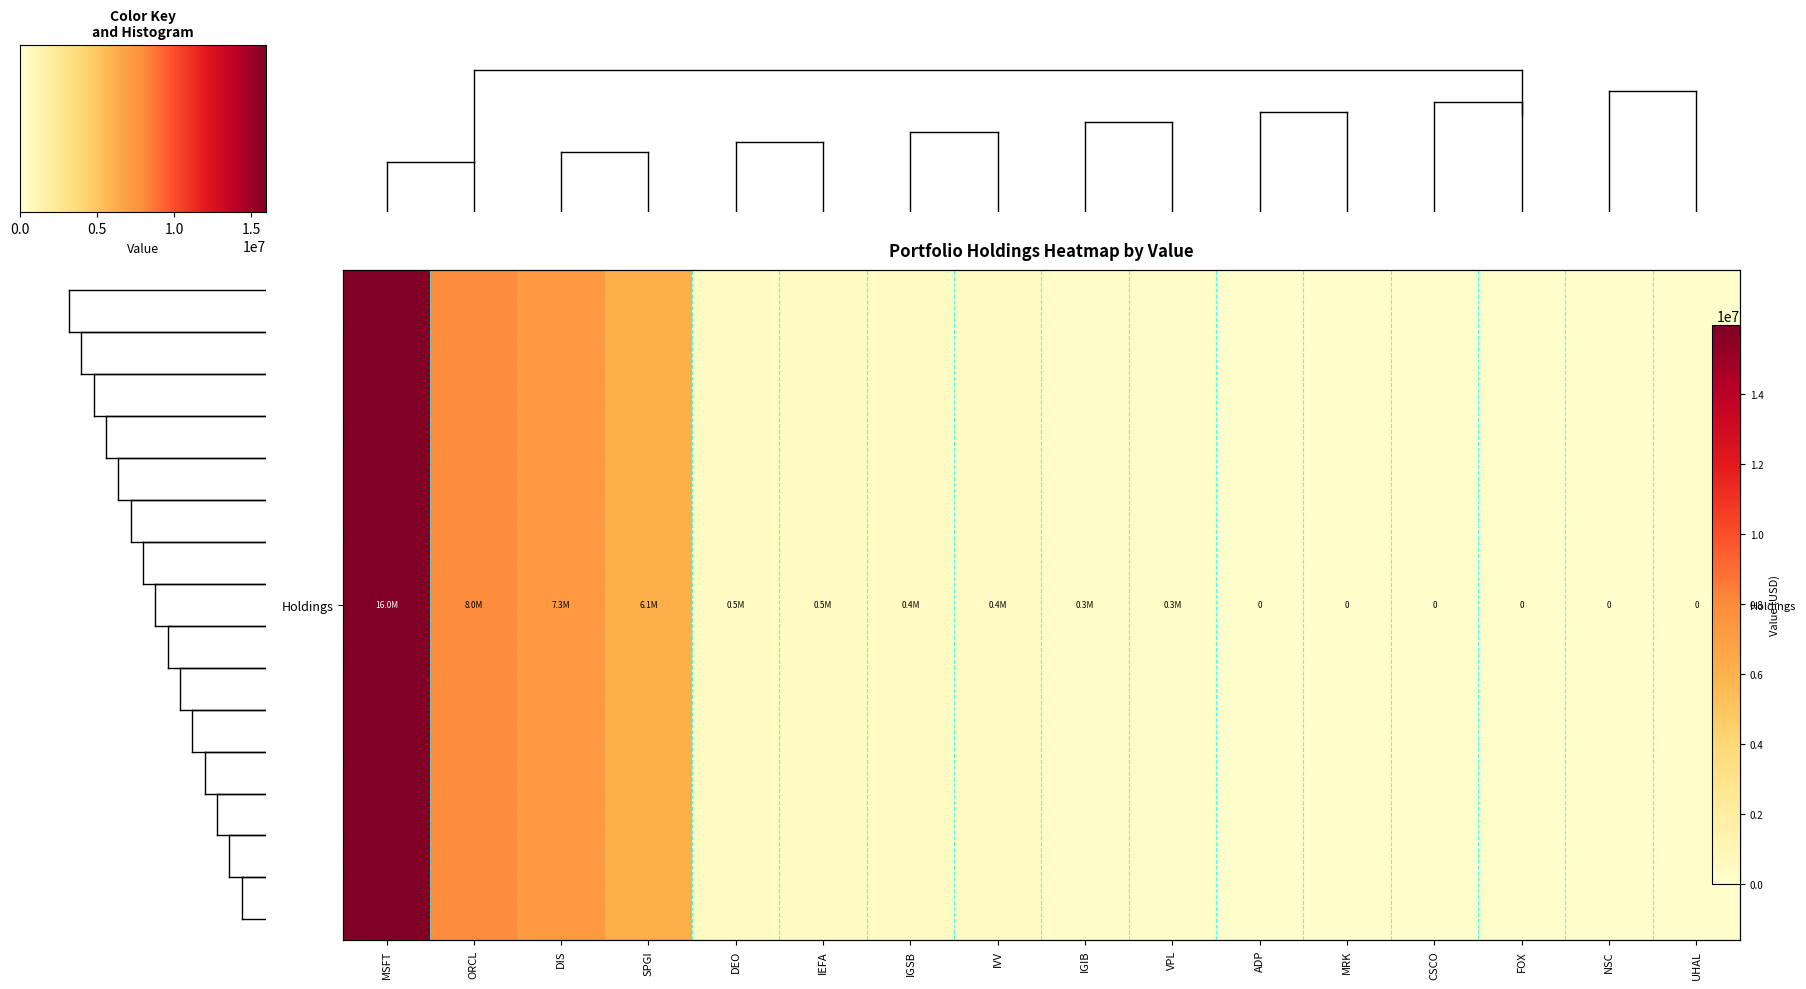

What is the maximum value shown in the chart?

15955000